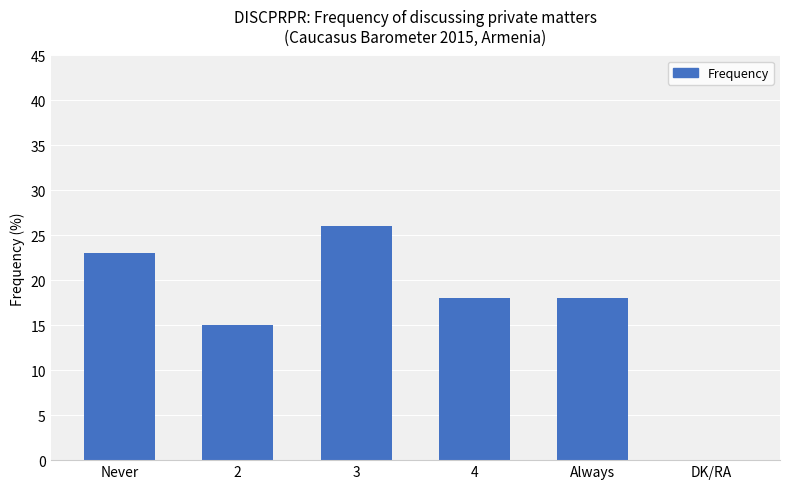

How many series are shown in this chart?

1